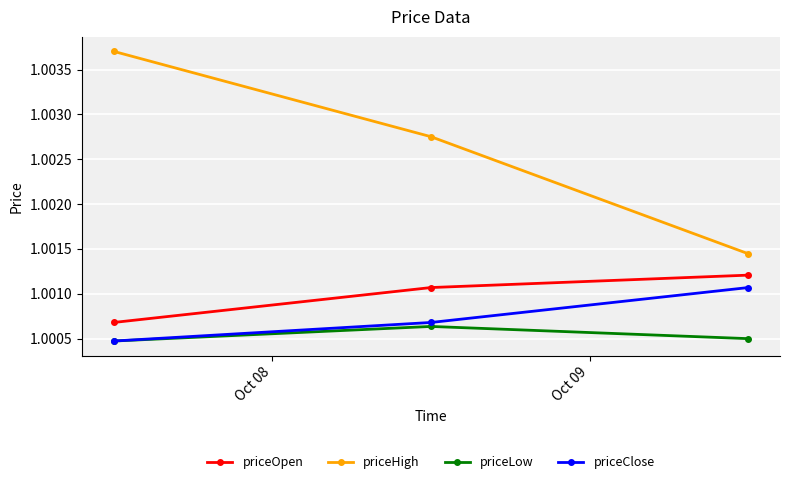

At how many categories does at least one series exceed 1?

3